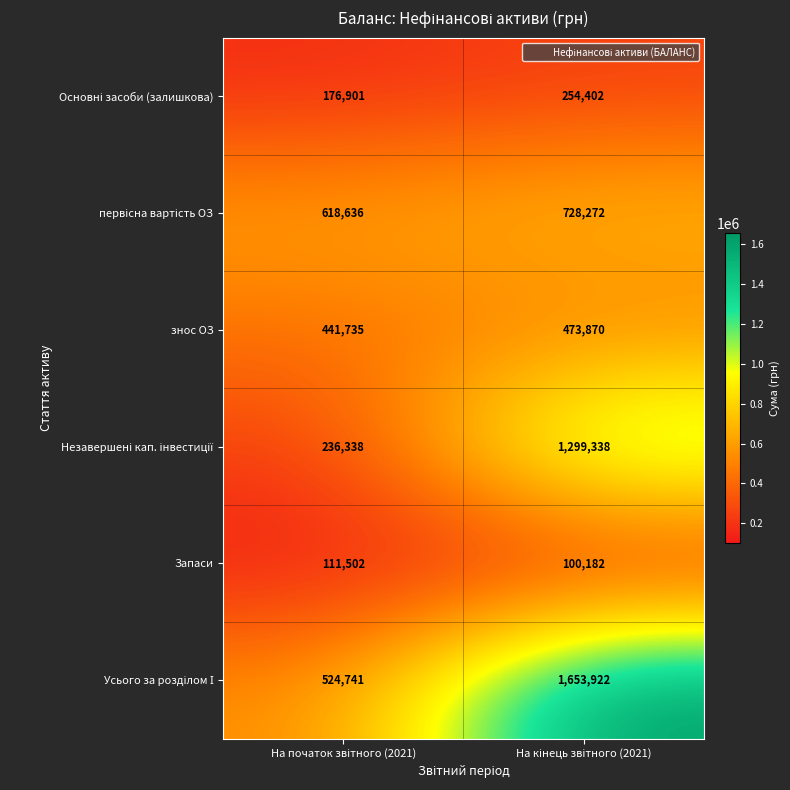

What is the difference between the maximum and minimum values in the знос ОЗ series?

32135